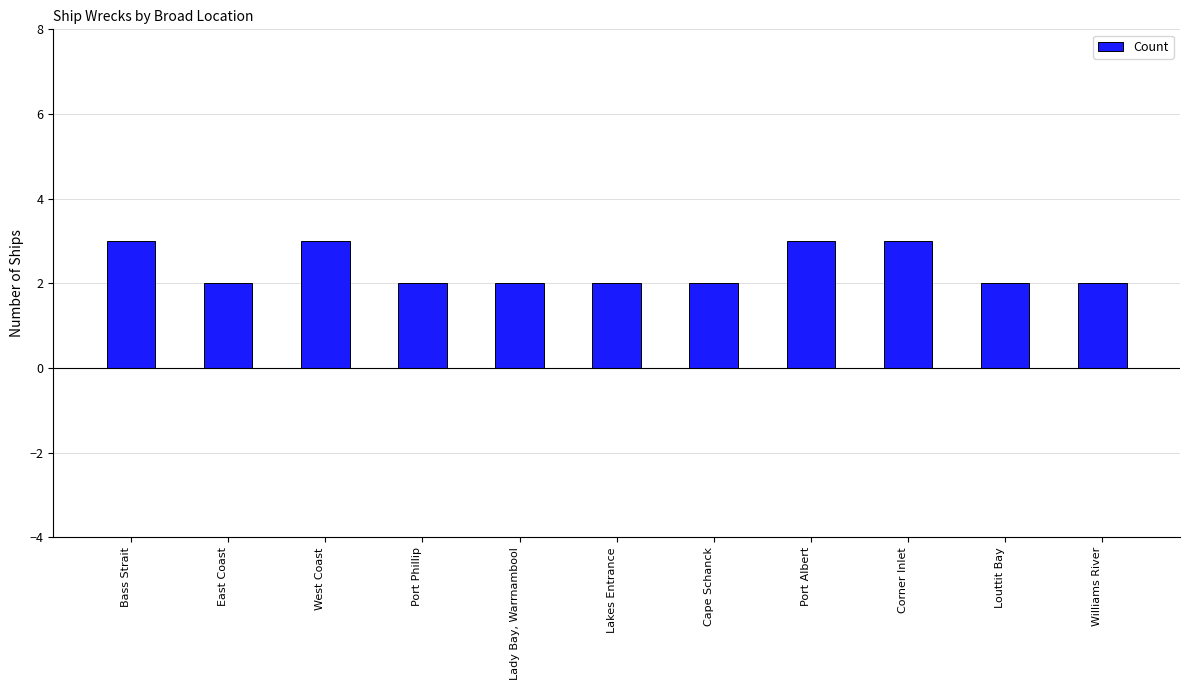

Is it true that the value at Lady Bay, Warrnambool is 2?

True